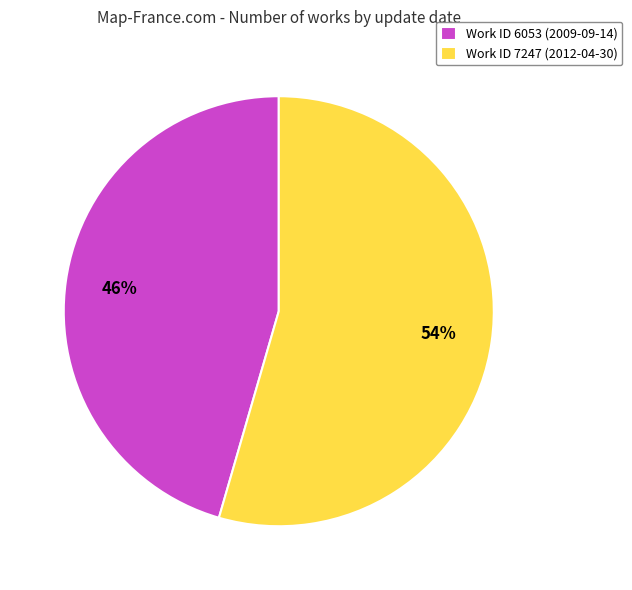

To the nearest percent, what is the combined percentage of Work ID 7247 (2012-04-30) and Work ID 6053 (2009-09-14)?

100%